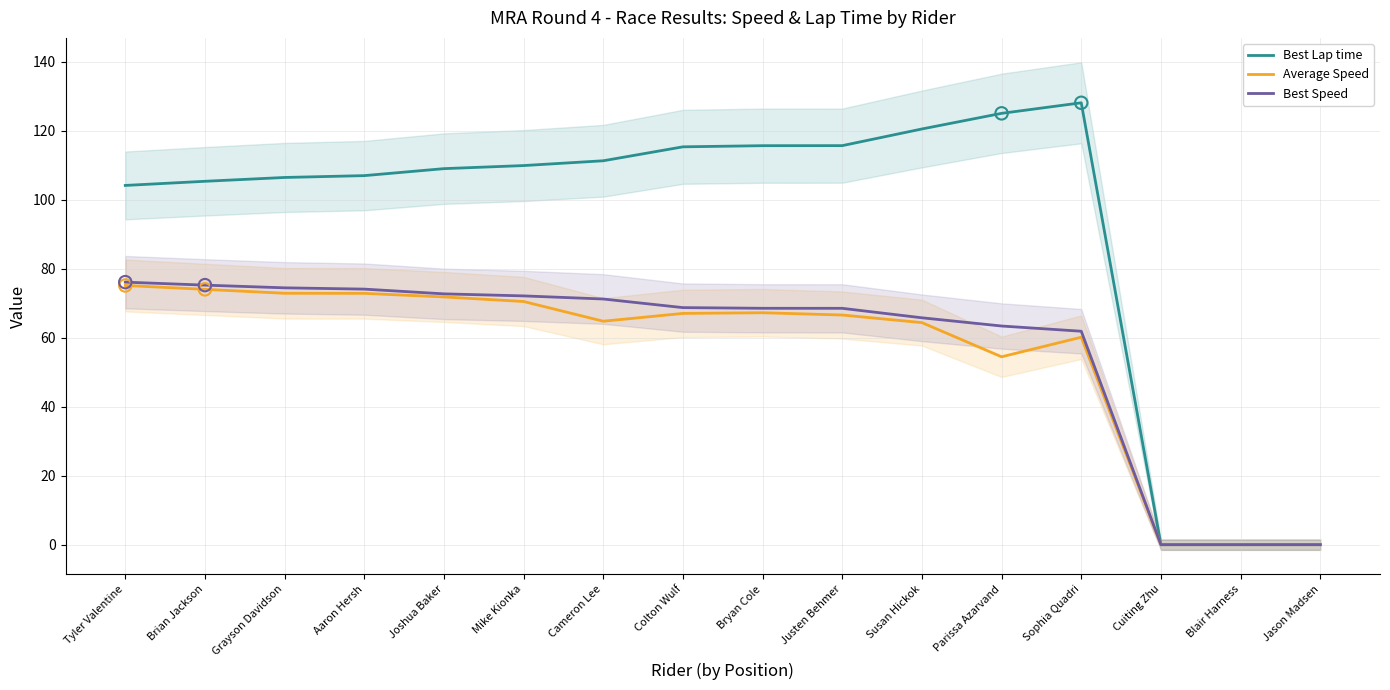

At how many categories does at least one series exceed 8?

13